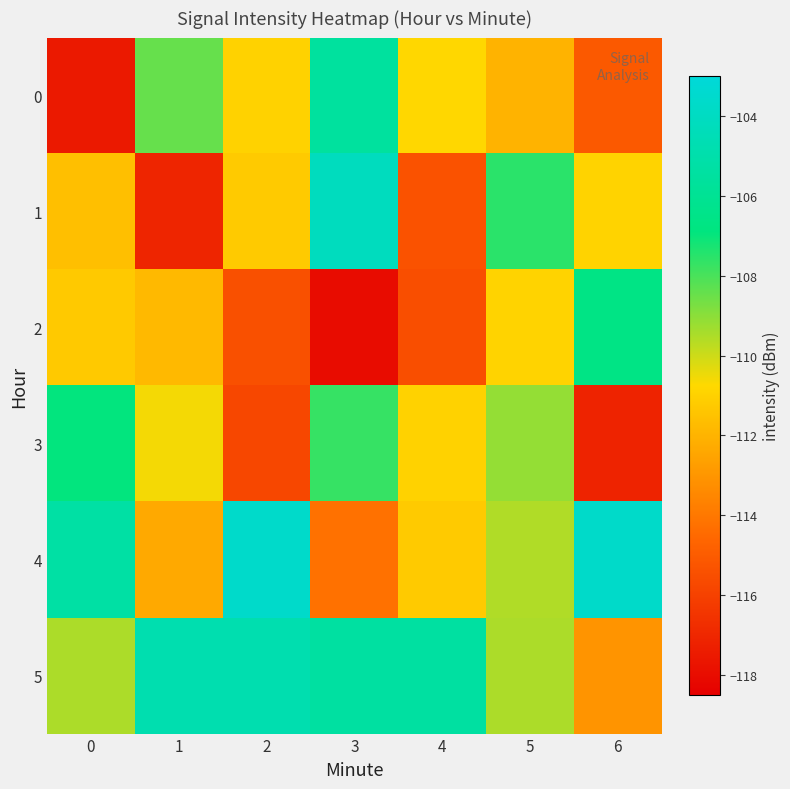

Reading right to left, extract all data points from this chart.

0: 6=-115.1	5=-112.0	4=-110.8	3=-105.6	2=-111.0	1=-108.4	0=-117.5
1: 6=-110.9	5=-107.5	4=-115.4	3=-104.2	2=-111.2	1=-117.1	0=-111.6
2: 6=-106.6	5=-110.9	4=-115.5	3=-118.0	2=-115.4	1=-111.8	0=-111.3
3: 6=-117.1	5=-109.1	4=-111.0	3=-107.7	2=-115.8	1=-110.6	0=-106.9
4: 6=-103.7	5=-109.6	4=-111.2	3=-114.3	2=-103.7	1=-112.3	0=-105.3
5: 6=-113.1	5=-109.5	4=-105.4	3=-105.4	2=-104.8	1=-104.8	0=-109.5